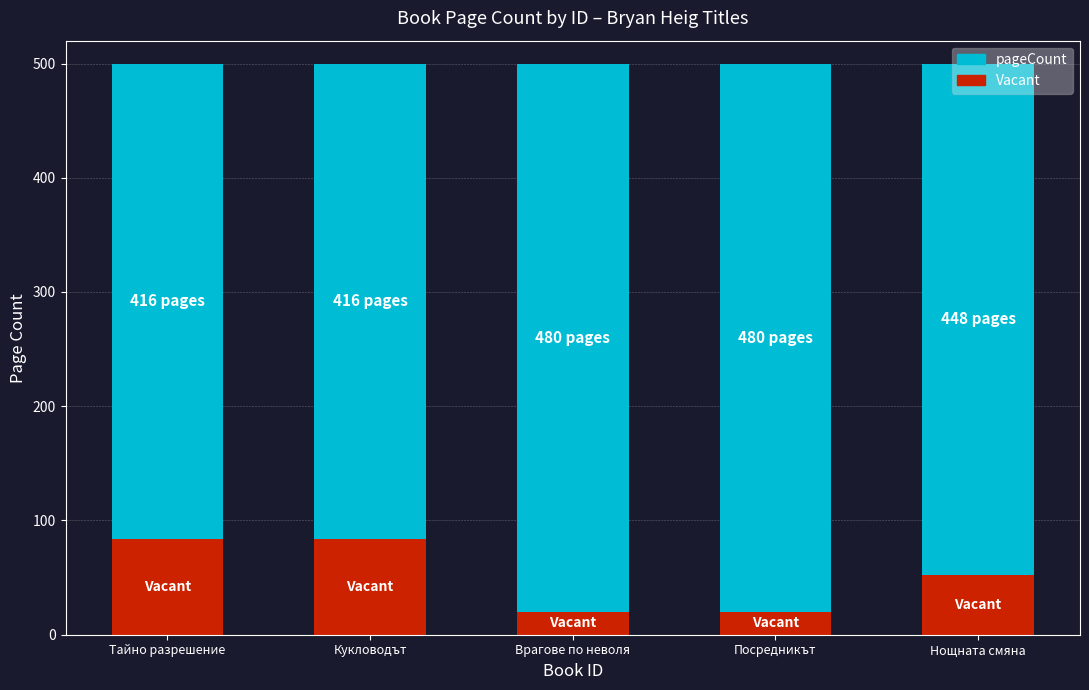

Does the chart contain any negative values?

No